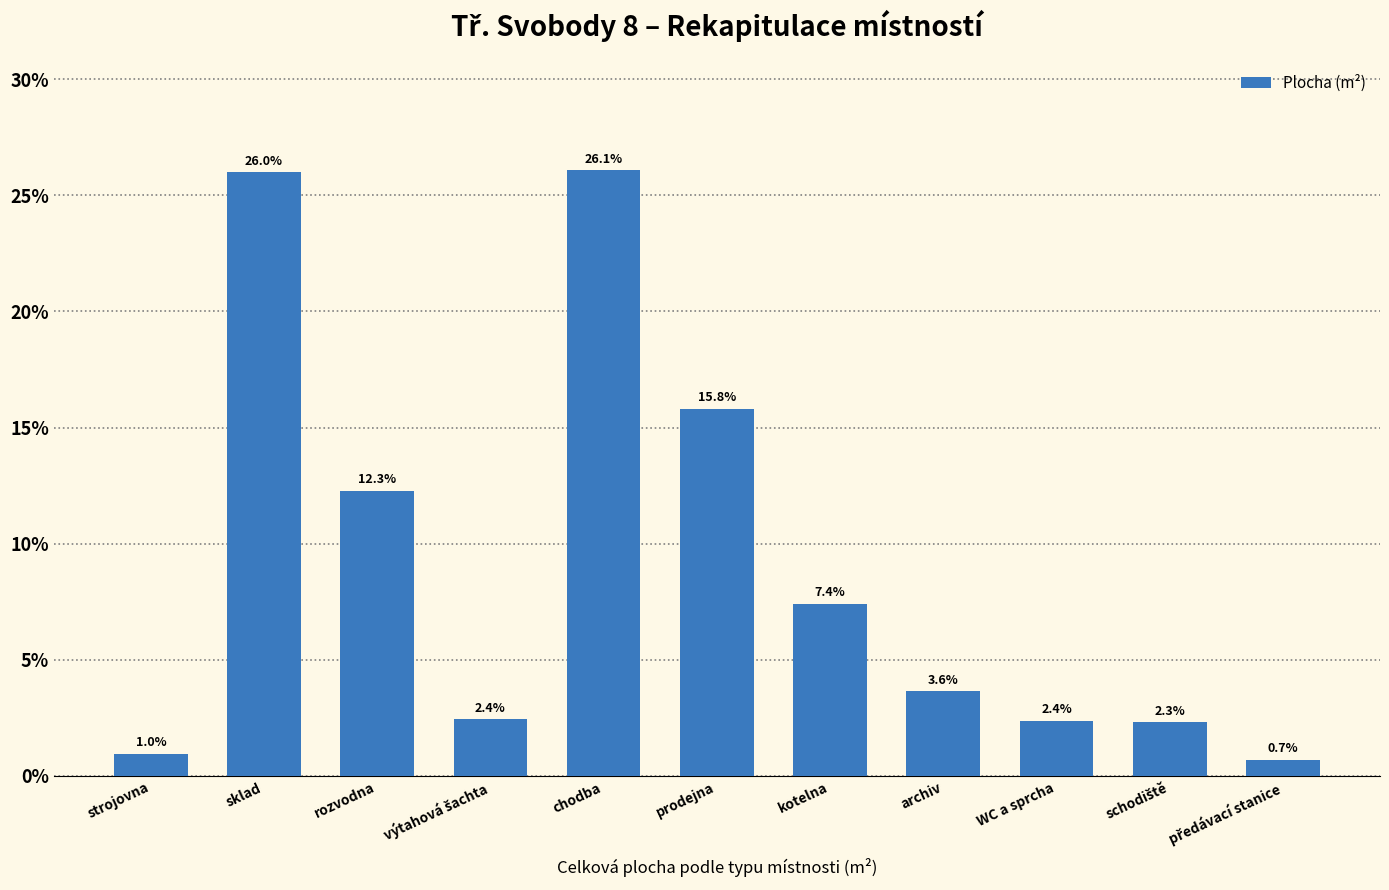

Are the bars horizontal?

No